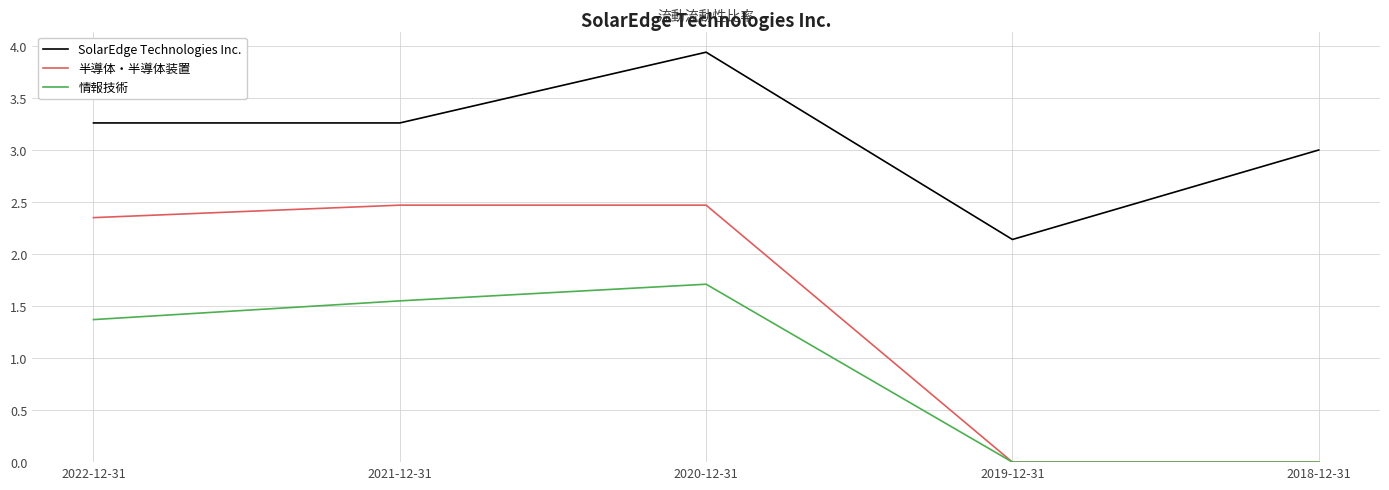

Rank the series by their maximum value, from highest to lowest.

SolarEdge Technologies Inc., 半導体・半導体装置, 情報技術